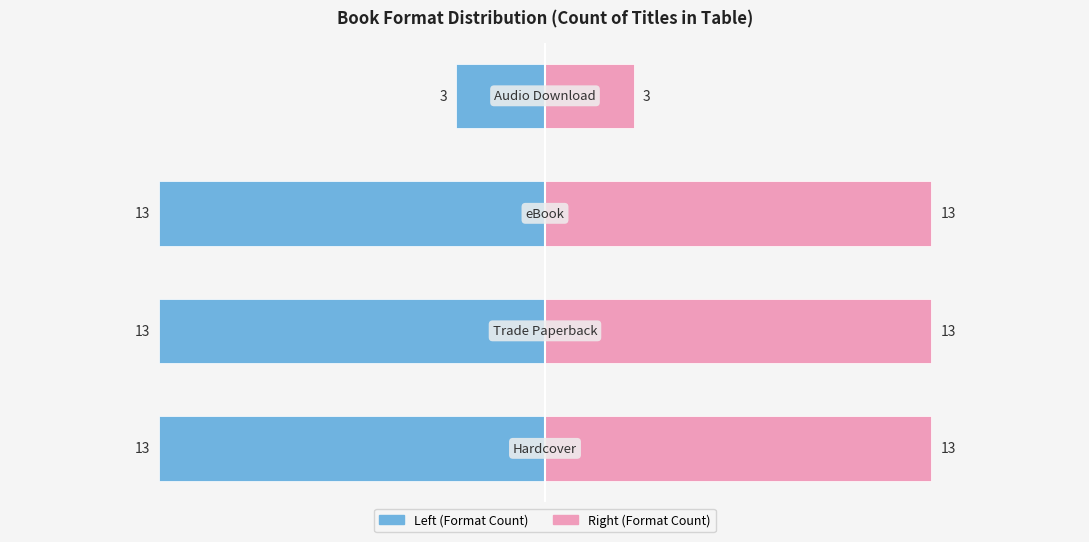

What is the value of the Trade Paperback / Audio count bar at the 2nd from the left?

13